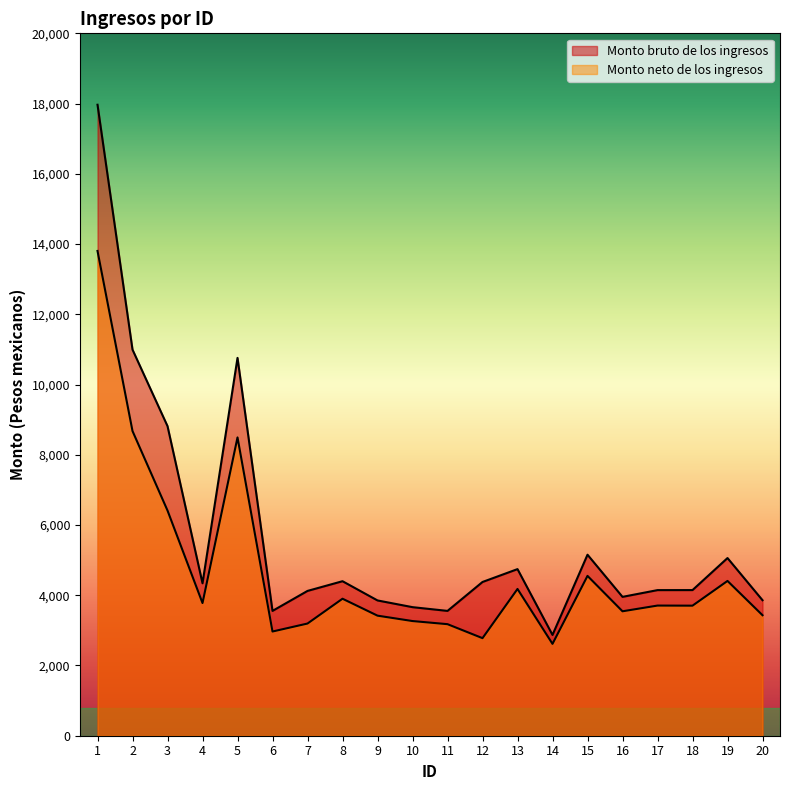

What is the maximum value shown in the chart?

17966.7